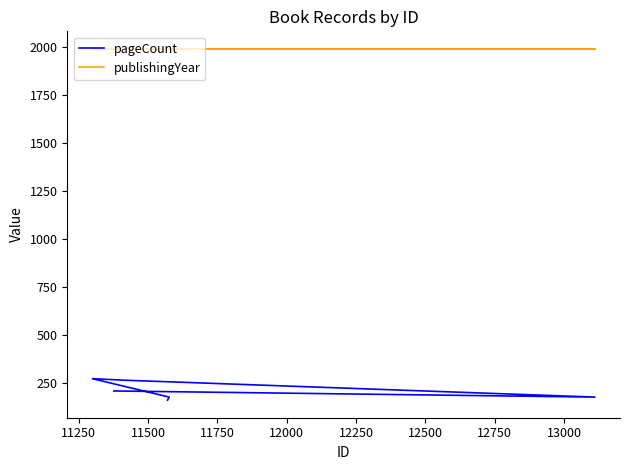

Which series has the largest total across all categories?

publishingYear